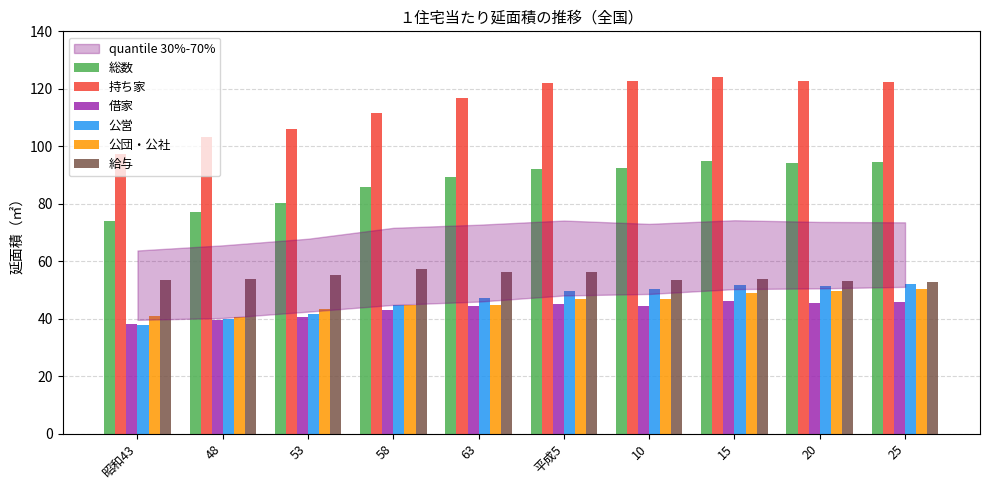

Which series changed the most between 53 and 25?

持ち家